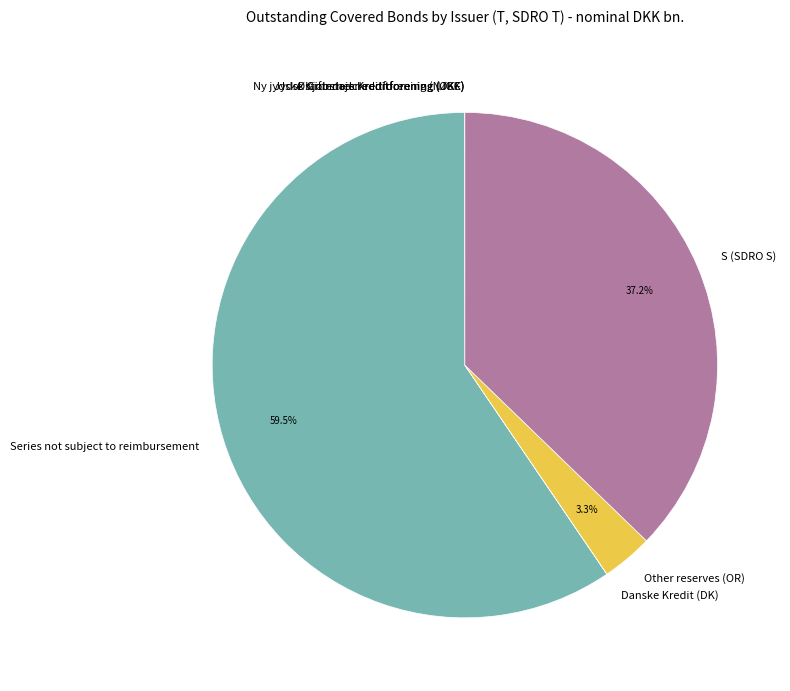

Which has a higher value, S (SDRO S) or Series not subject to reimbursement?

Series not subject to reimbursement